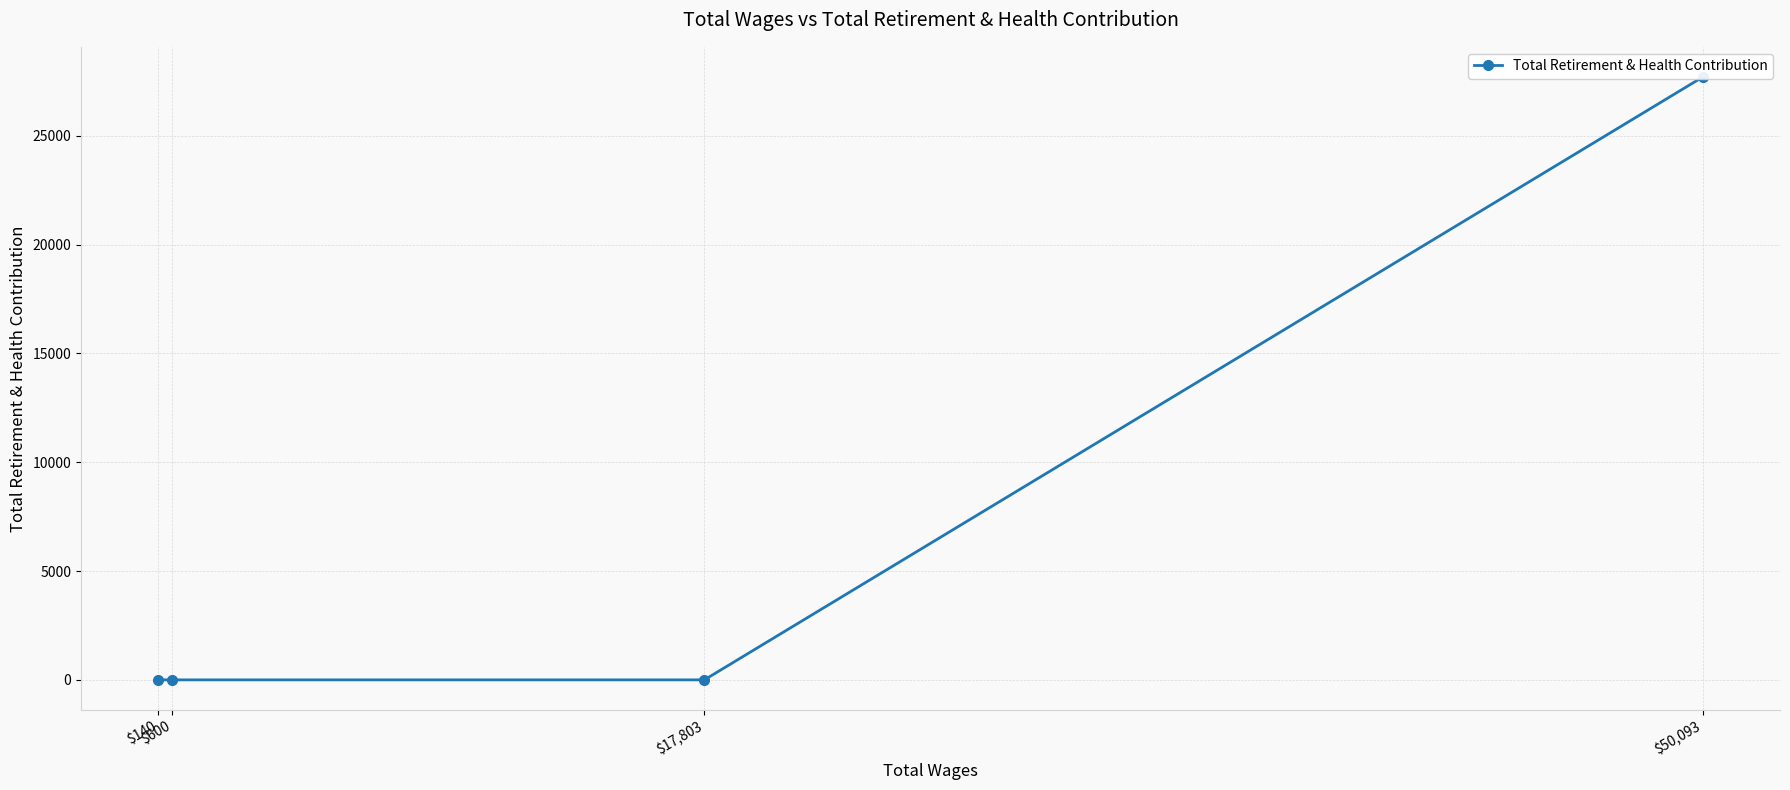

List the labels in order of value, smallest first.

$17,803, $600, $140, $50,093